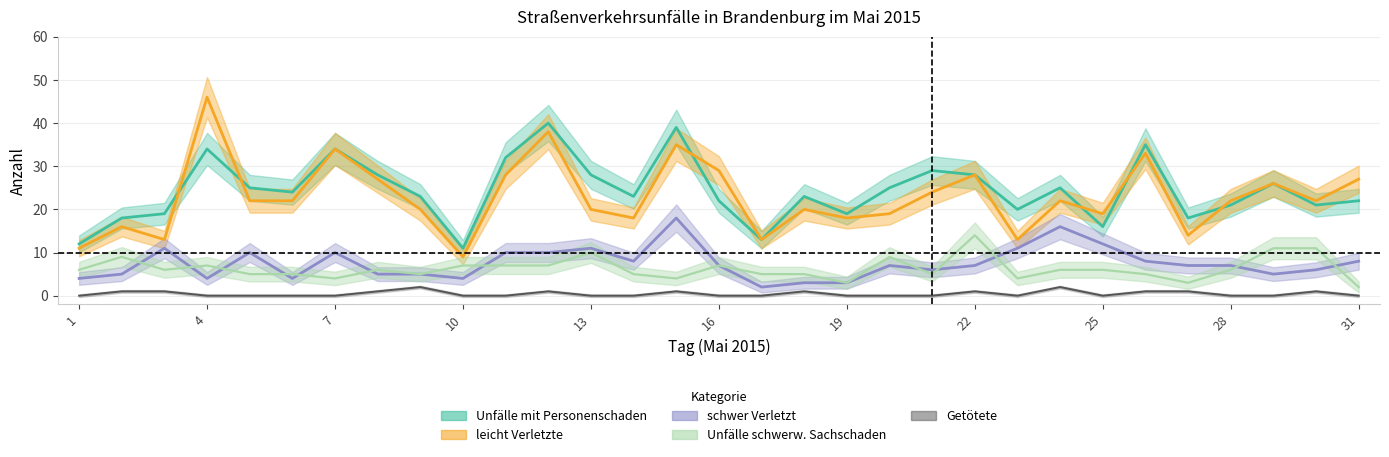

At how many categories does at least one series exceed 31?

6